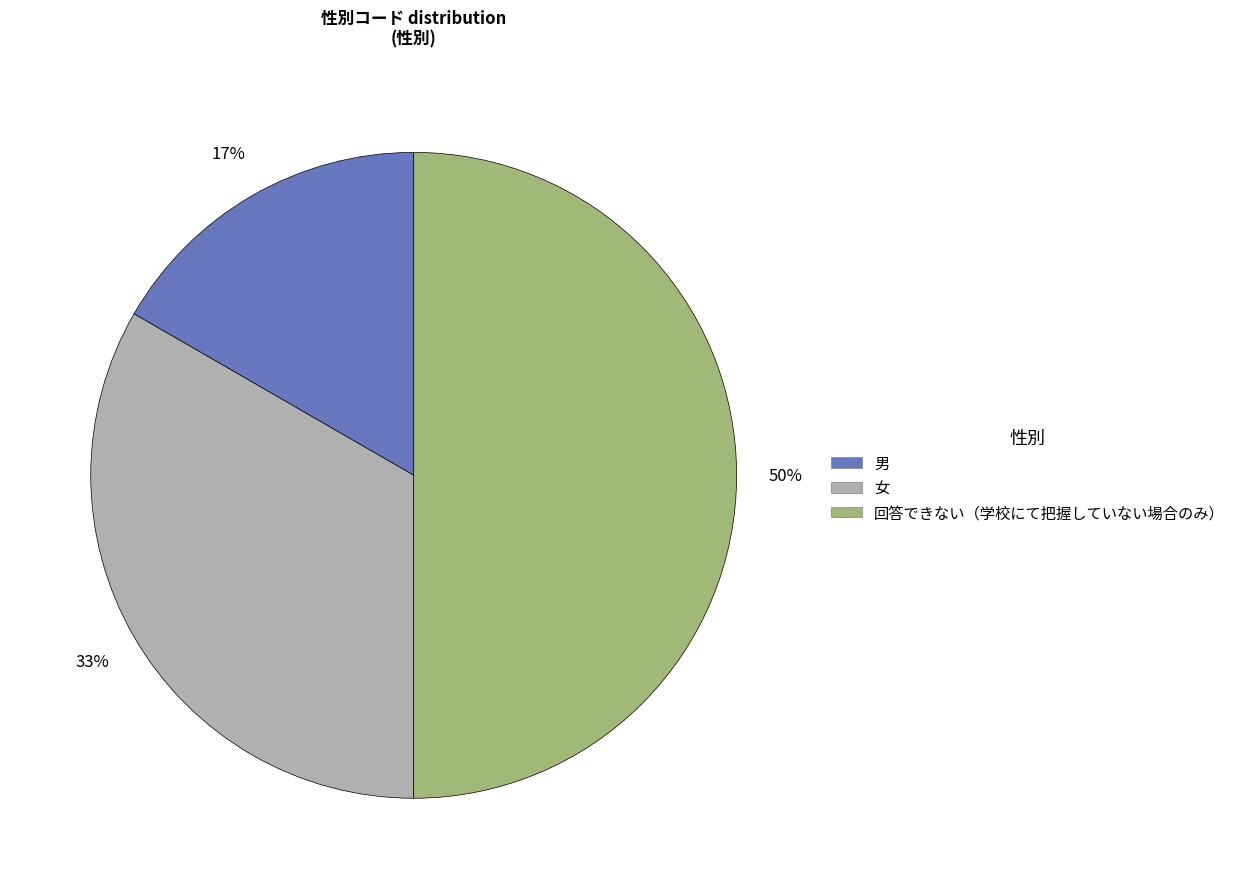

Rank the categories by value from lowest to highest.

男, 女, 回答できない（学校にて把握していない場合のみ）